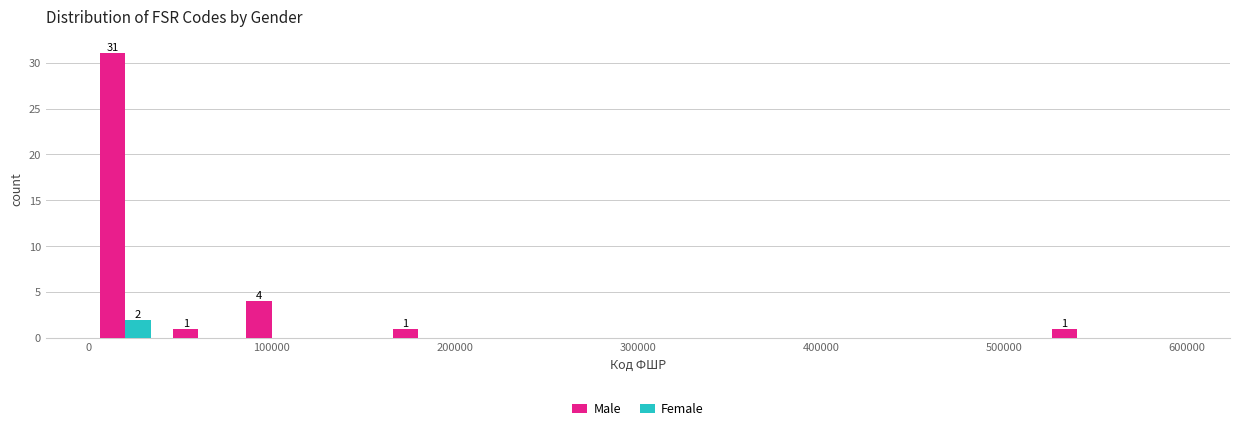

In the Male series, which range on the x-axis has the tallest bar?

0 to 40000